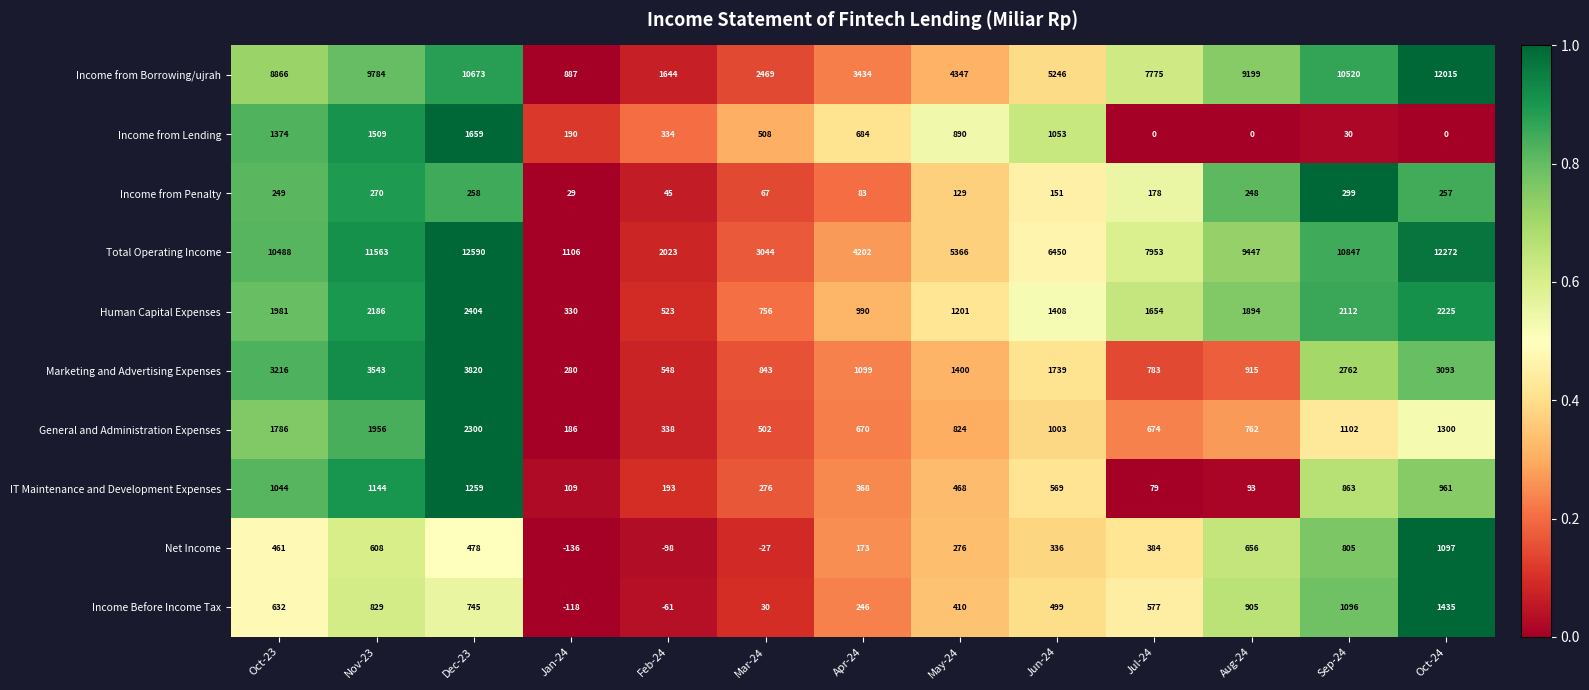

What is the difference between the maximum and minimum values in the Income from Lending series?

1659